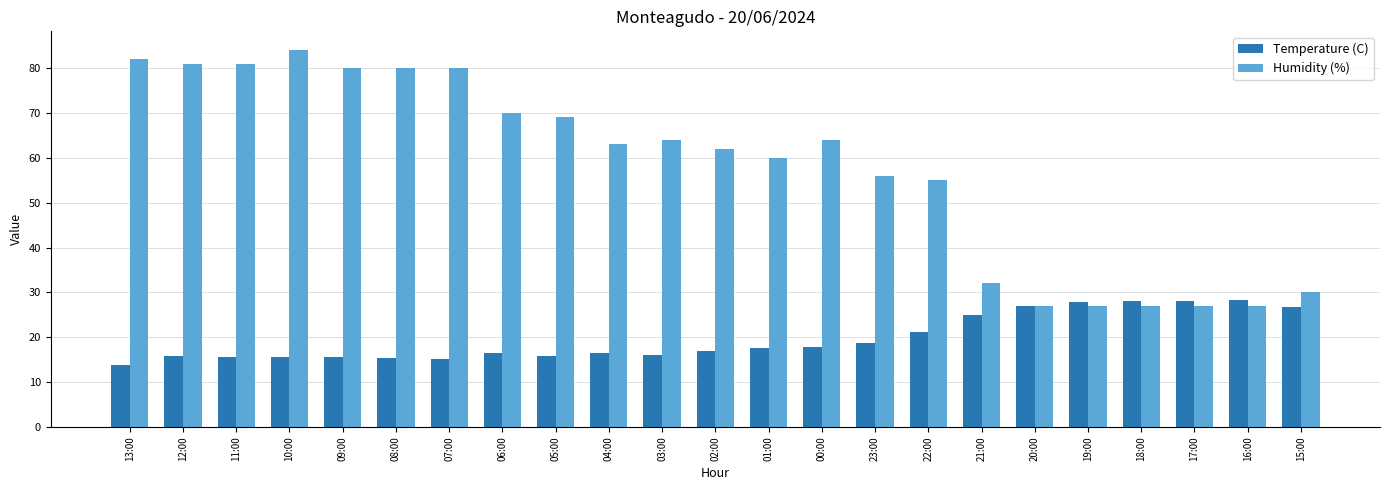

Which series has the largest range (max minus min)?

Humidity (%)